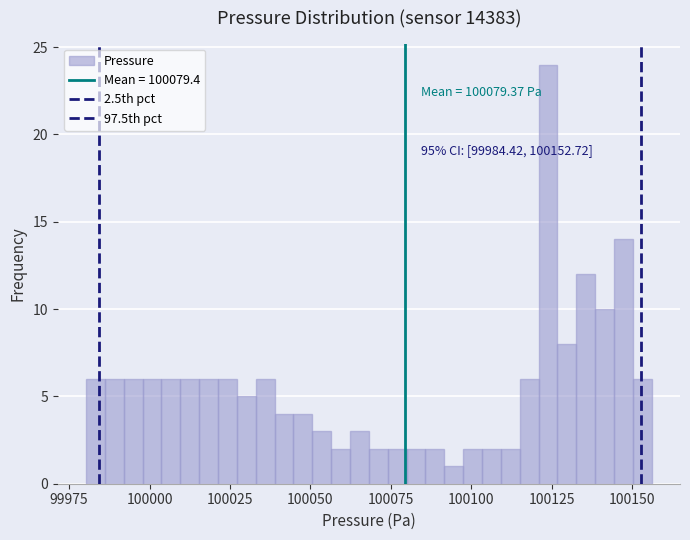

Read against the x-axis, roughly where is the centre of the tallest bar?

100125